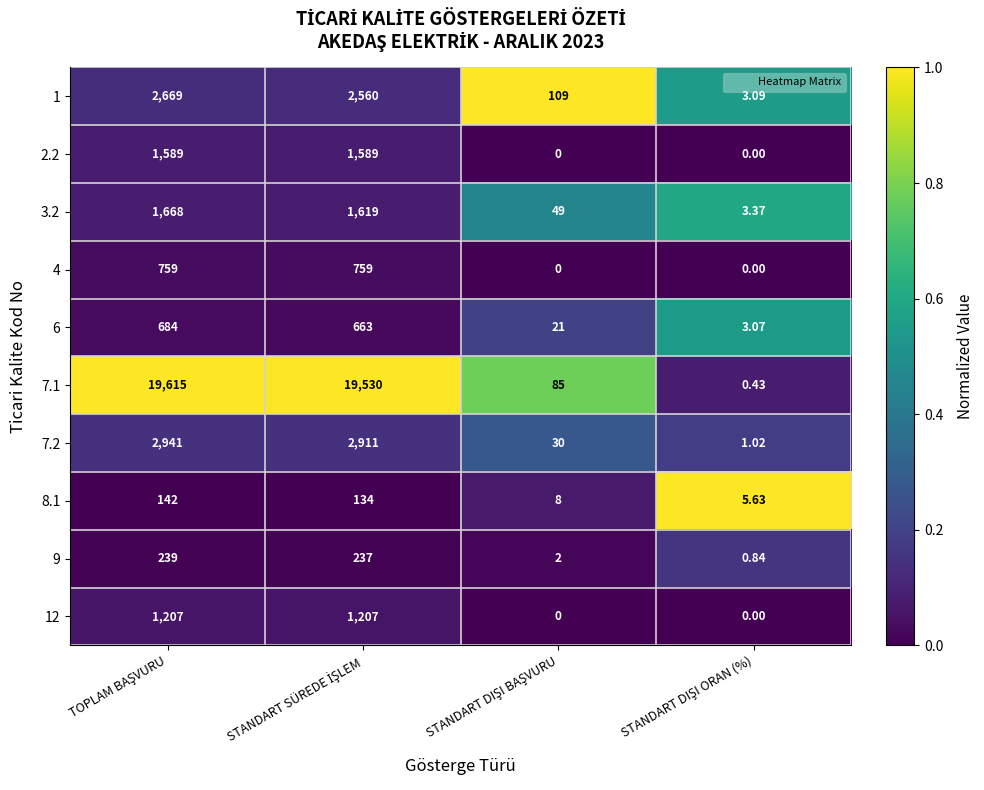

How many data points in 6 are less than 663?

2